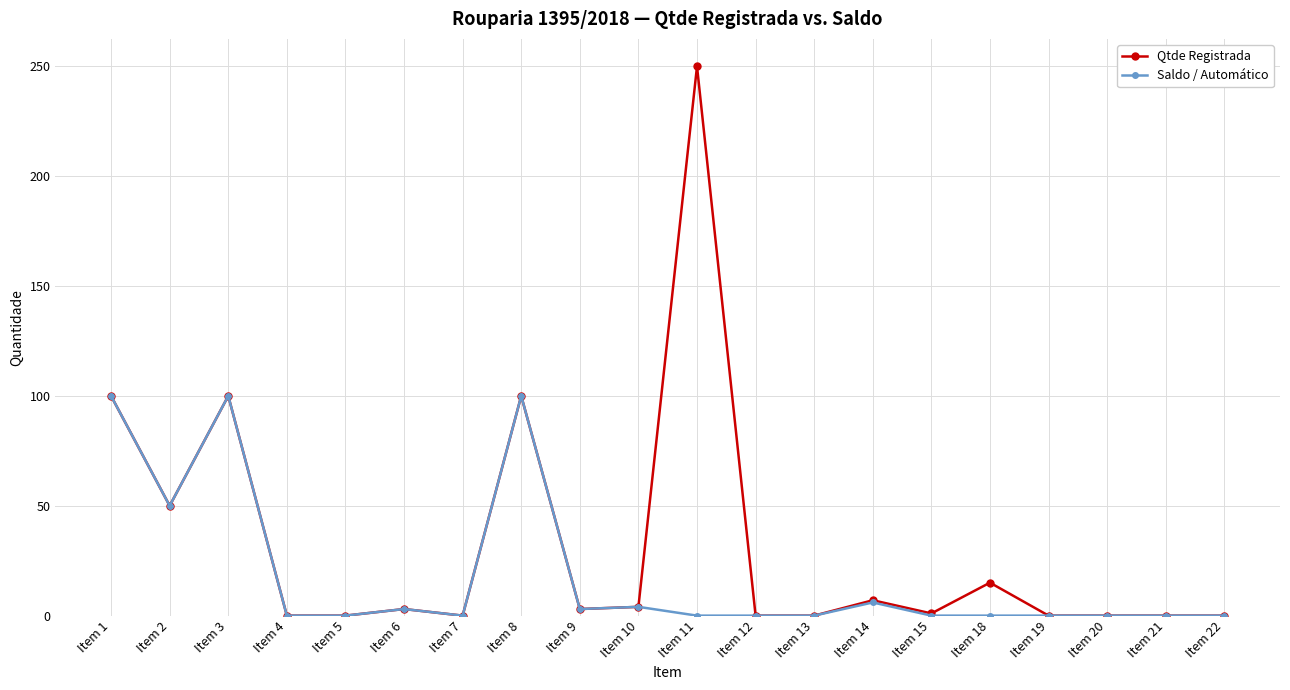

What value does the Saldo / Automático series have at Item 1, to the nearest 50?

100